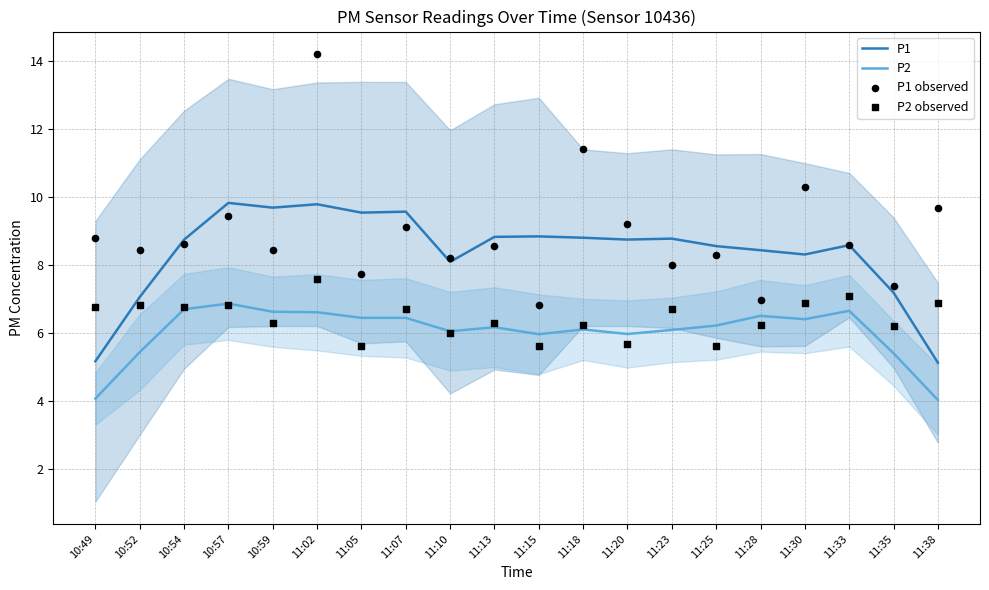

Which series has the largest total across all categories?

P1 observed